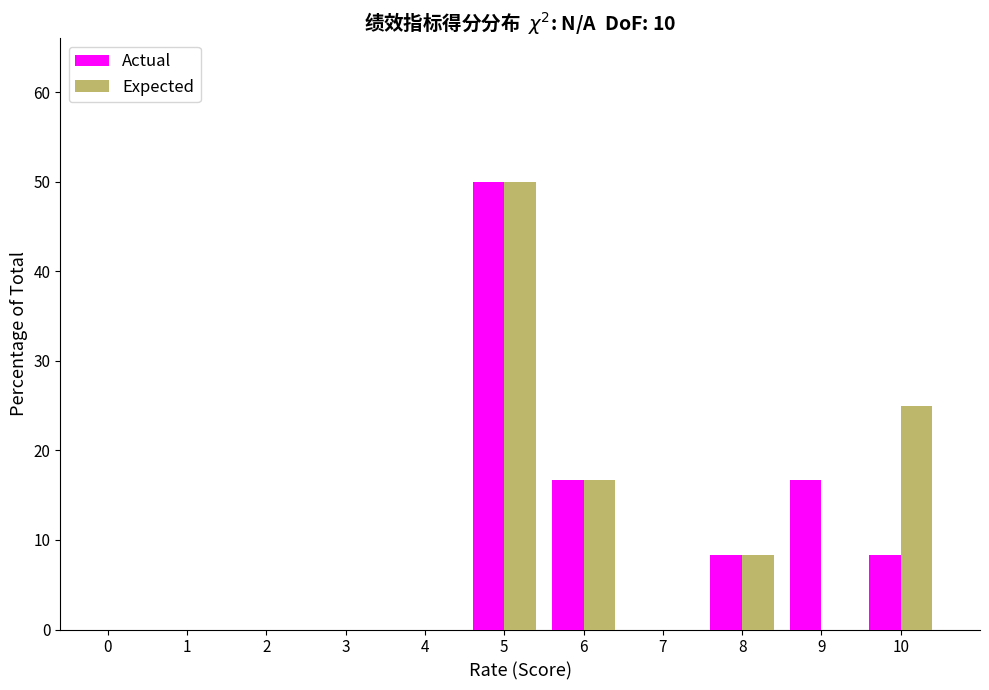

Reading left to right, what are all the values shown in this chart?

Actual: 0=0.0	1=0.0	2=0.0	3=0.0	4=0.0	5=50.0	6=16.7	7=0.0	8=8.3	9=16.7	10=8.3
Expected: 0=0.0	1=0.0	2=0.0	3=0.0	4=0.0	5=50.0	6=16.7	7=0.0	8=8.3	9=0.0	10=25.0